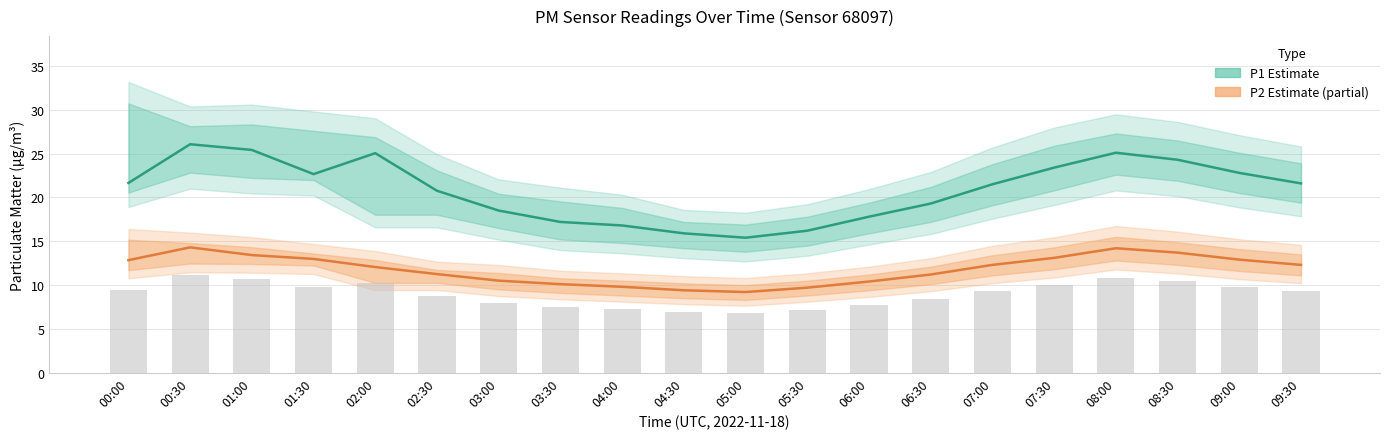

What is the difference between the highest and lowest values at 01:30?

9.7